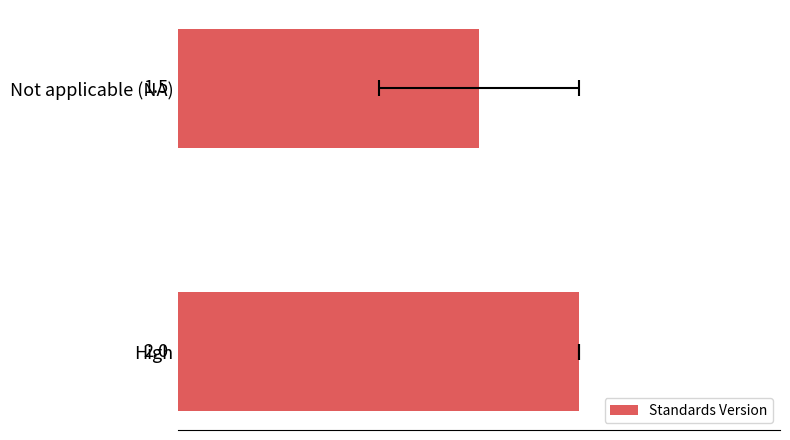

Count the values in the range 1 to 2.

2